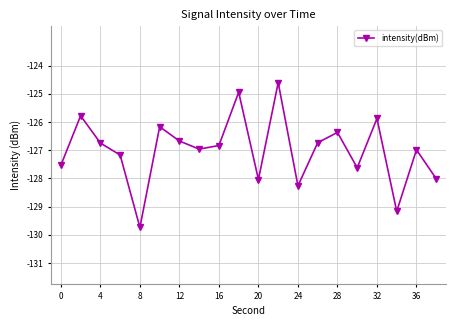

What is the difference between the second highest and minimum values?

4.8